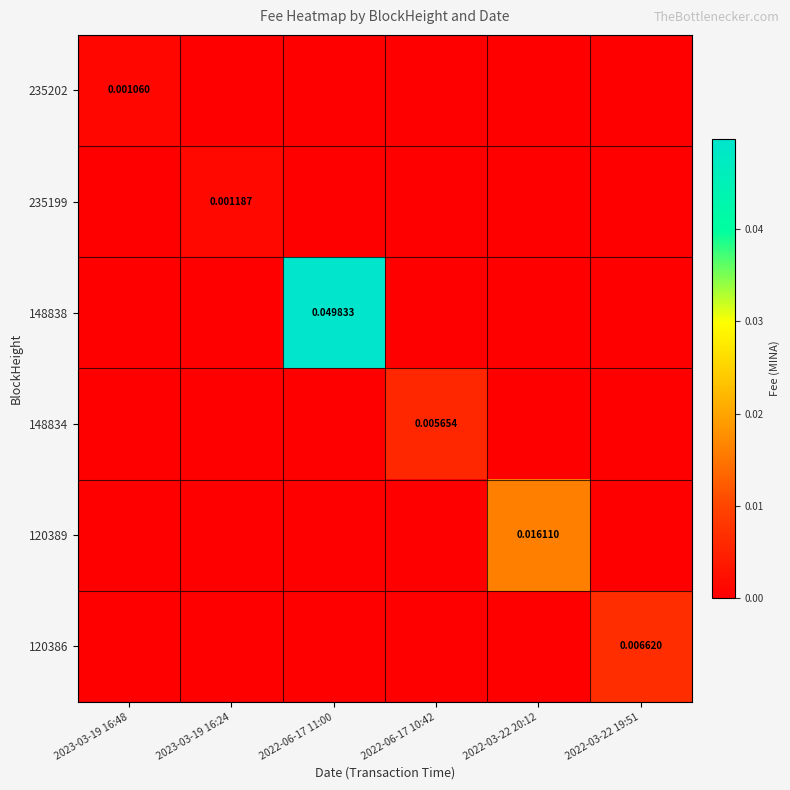

Is it true that 148834 equals 0.0 at 2022-06-17 10:42?

True